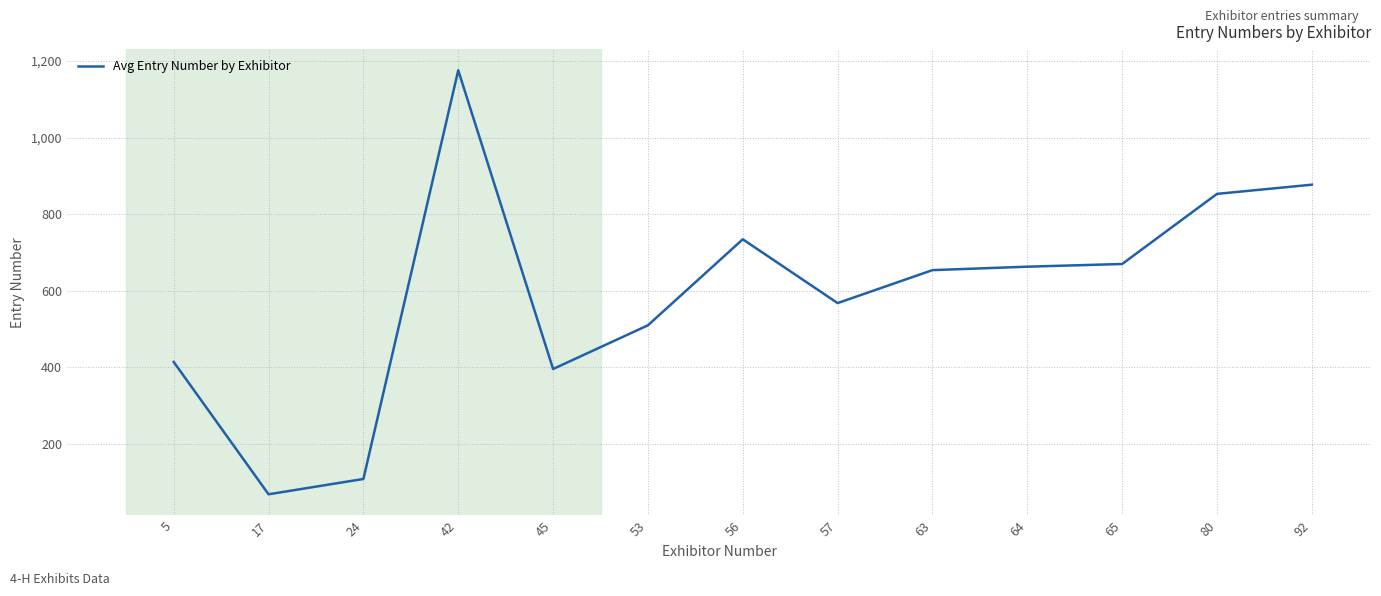

Read the value at 17.

69.0